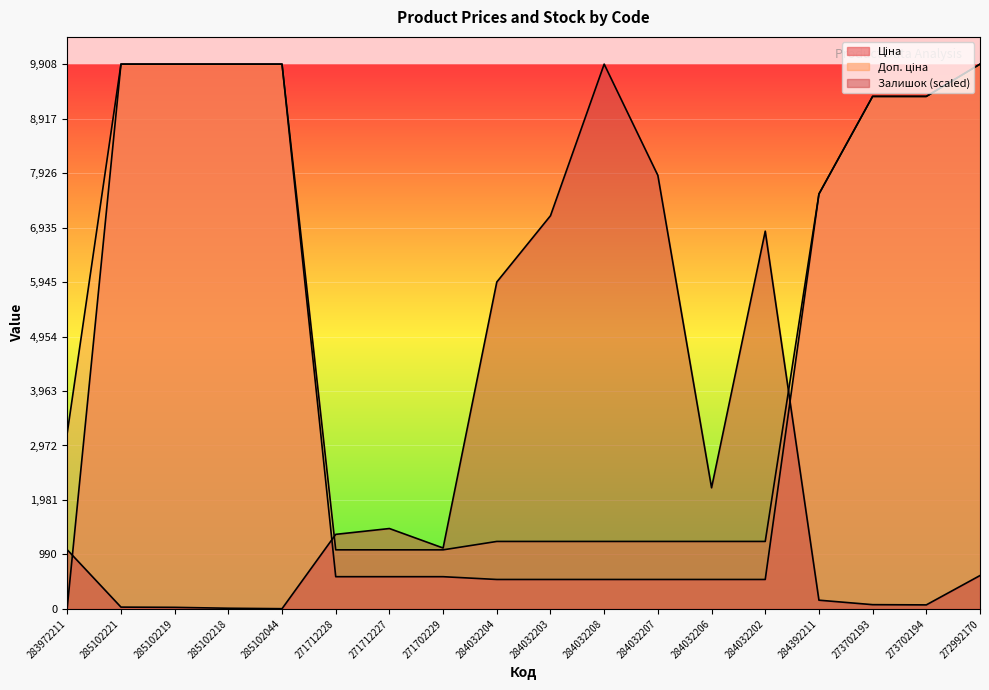

Reading left to right, extract all data points from this chart.

Ціна: 283972211=32.0	285102221=9908.5	285102219=9908.5	285102218=9908.5	285102044=9908.5	271712228=586.0	271712227=586.0	271702229=586.0	284032204=535.4	284032203=535.4	284032208=535.4	284032207=535.4	284032206=535.4	284032202=535.4	284392211=7545.9	273702193=9321.4	273702194=9321.4	272992170=9908.5
Доп. ціна: 283972211=3205.0	285102221=9908.5	285102219=9908.5	285102218=9908.5	285102044=9908.5	271712228=1074.5	271712227=1074.5	271702229=1074.5	284032204=1227.2	284032203=1227.2	284032208=1227.2	284032207=1227.2	284032206=1227.2	284032202=1227.2	284392211=7545.9	273702193=9321.4	273702194=9321.4	272992170=9908.5
Залишок: 283972211=1075.2	285102221=32.6	285102219=28.5	285102218=12.2	285102044=4.1	271712228=1356.2	271712227=1462.0	271702229=1107.7	284032204=5945.9	284032203=7151.4	284032208=9908.5	284032207=7884.4	284032206=2203.2	284032202=6870.4	284392211=158.8	273702193=77.4	273702194=73.3	272992170=606.8